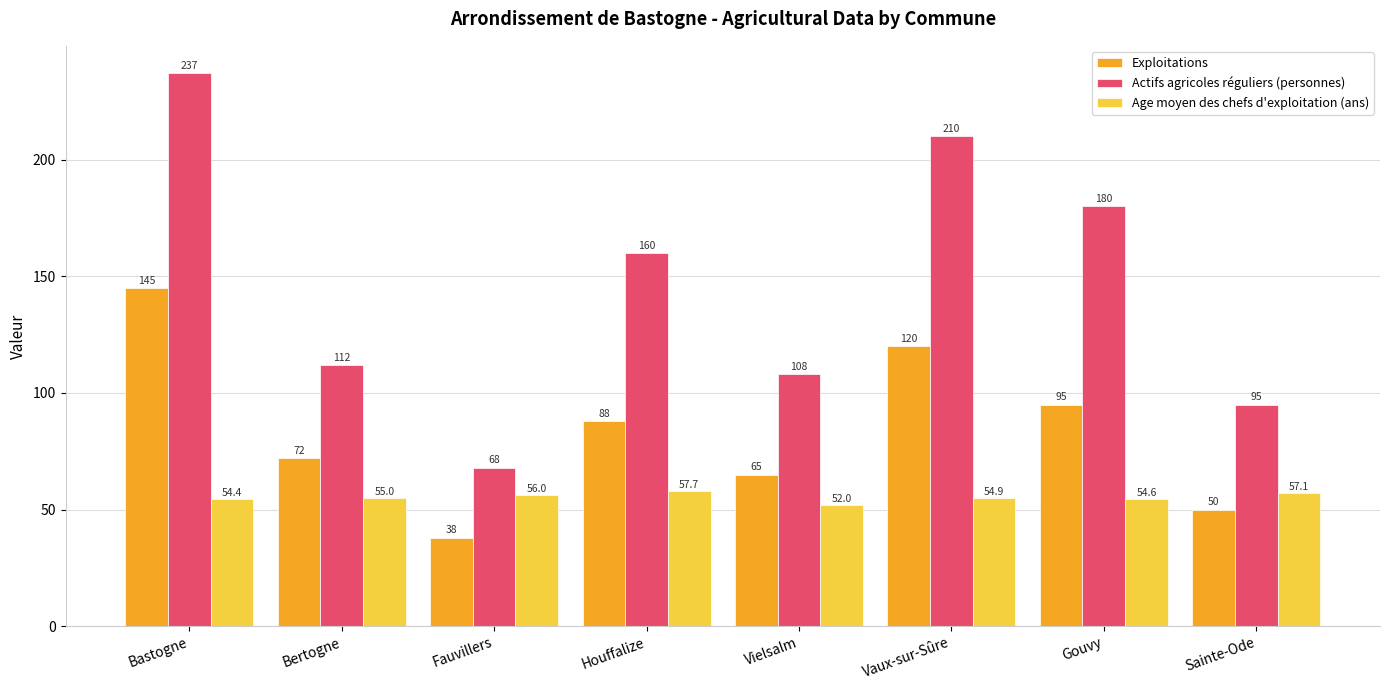

What position from the right is Houffalize?

5